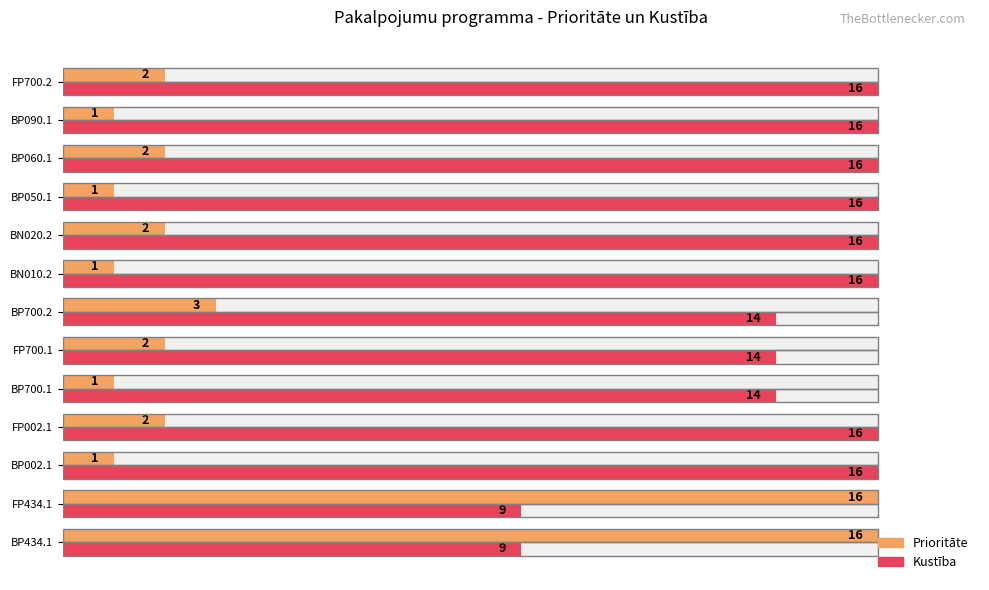

What is the label of the 12th bar from the right?

FP434.1